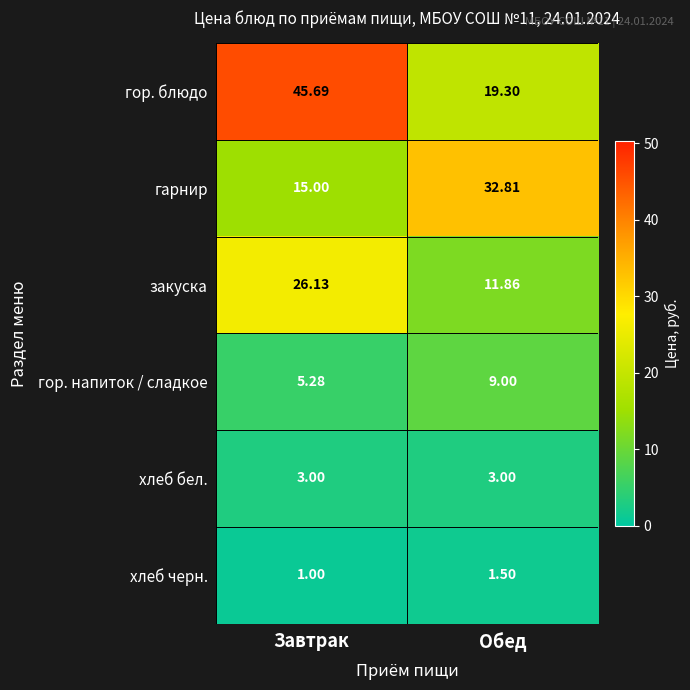

Which series has the largest range (max minus min)?

гор. блюдо